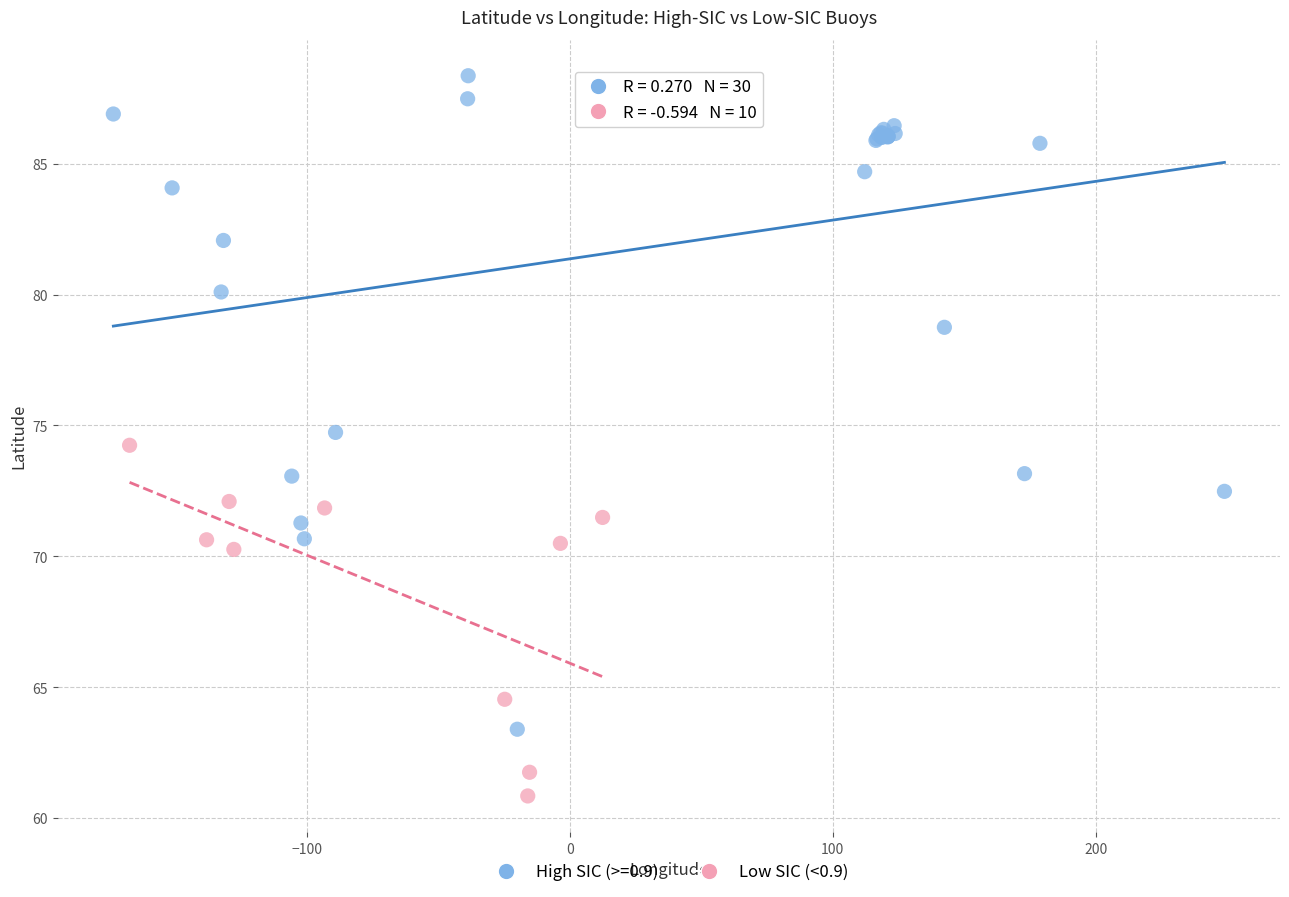

Which series has the largest Y range (max minus min)?

High SIC (>=0.9)